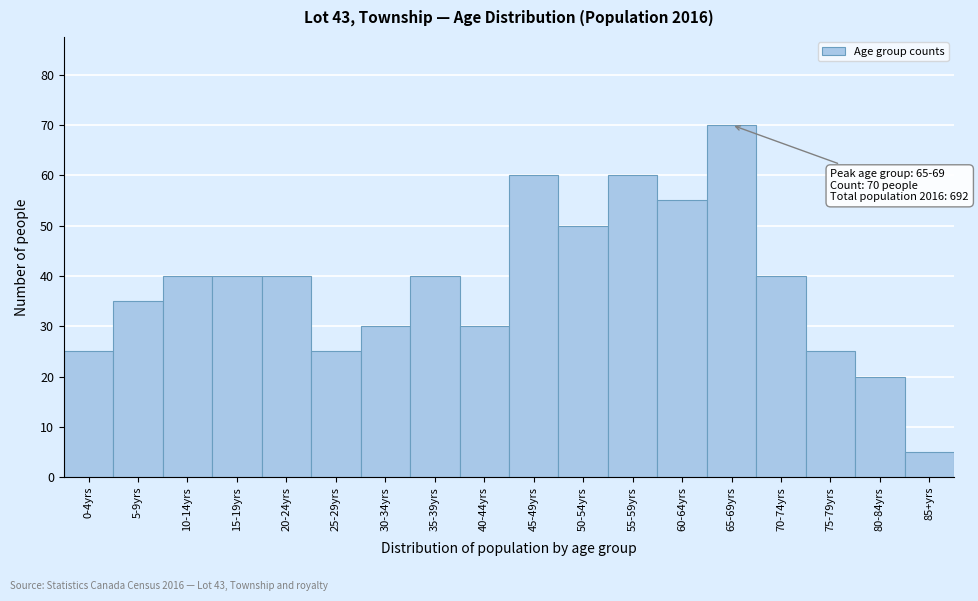

Reading left to right, what are all the values shown in this chart?

25	35	40	40	40	25	30	40	30	60	50	60	55	70	40	25	20	5